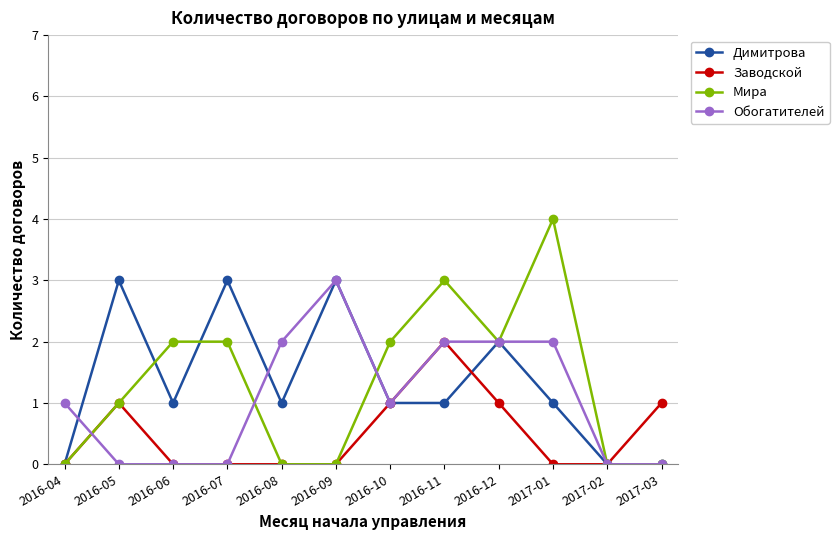

At which category is the sum across all series the highest?

2016-11